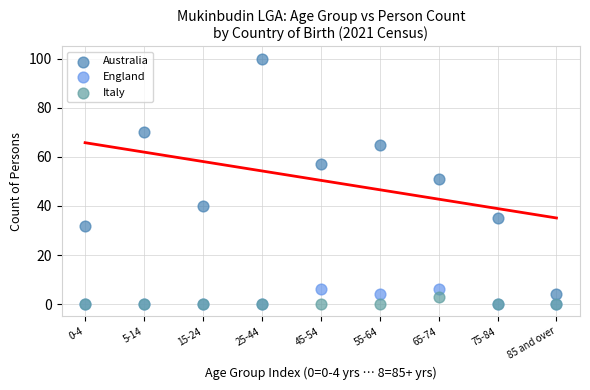

What are all the series names shown in the legend?

Australia, England, Italy